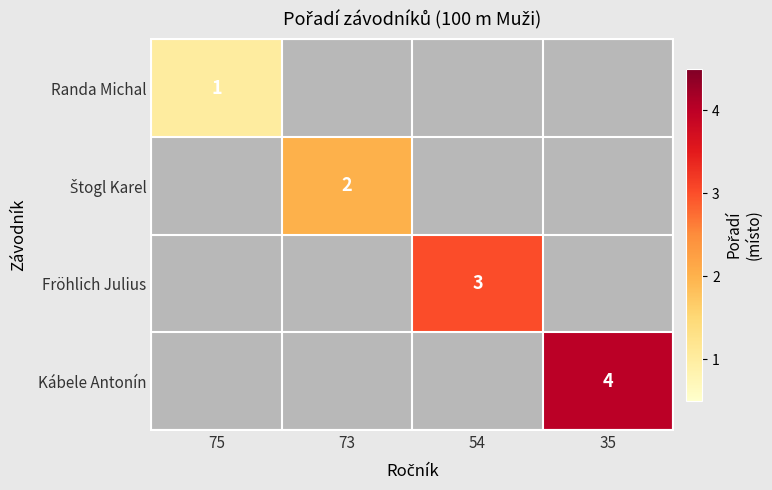

True or false: Kábele Antonín has a value of 2 at 35.

False